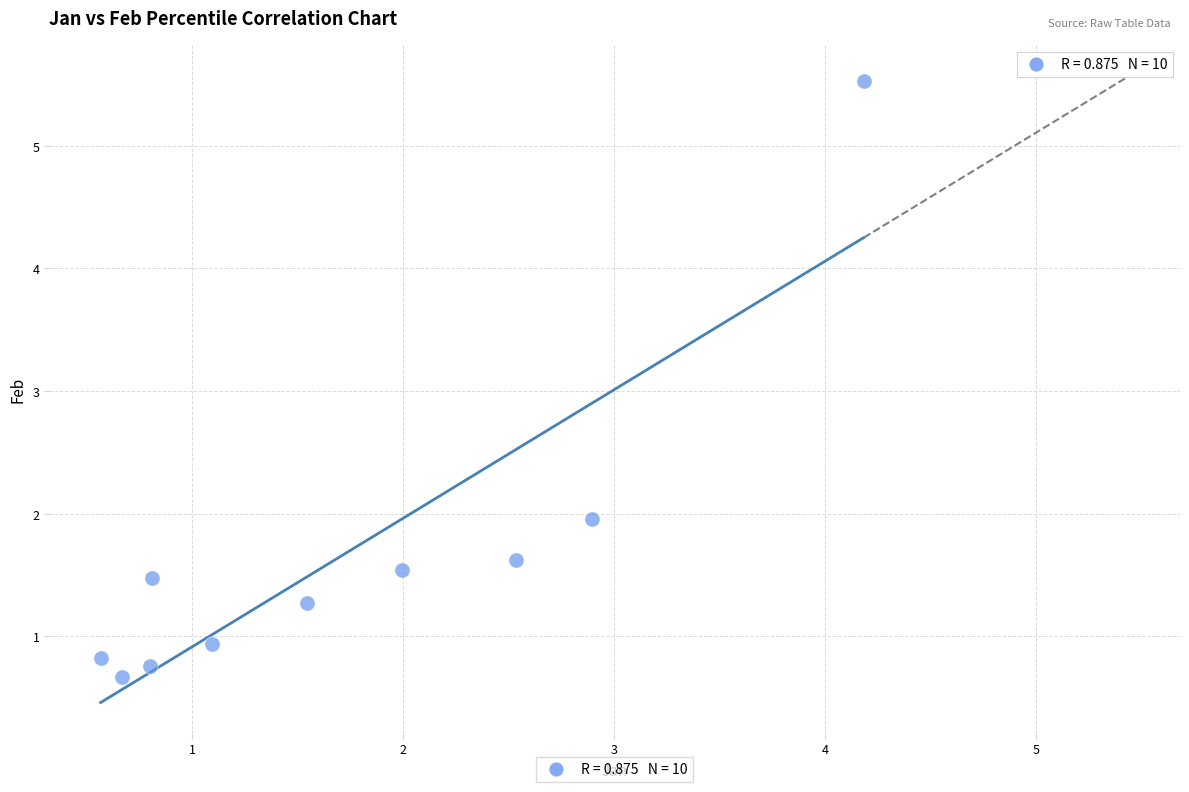

What Y value in the scatter plot is closest to 3?

2.0